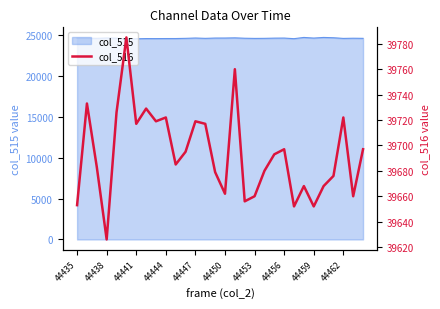

What is the maximum value shown in the chart?

39785